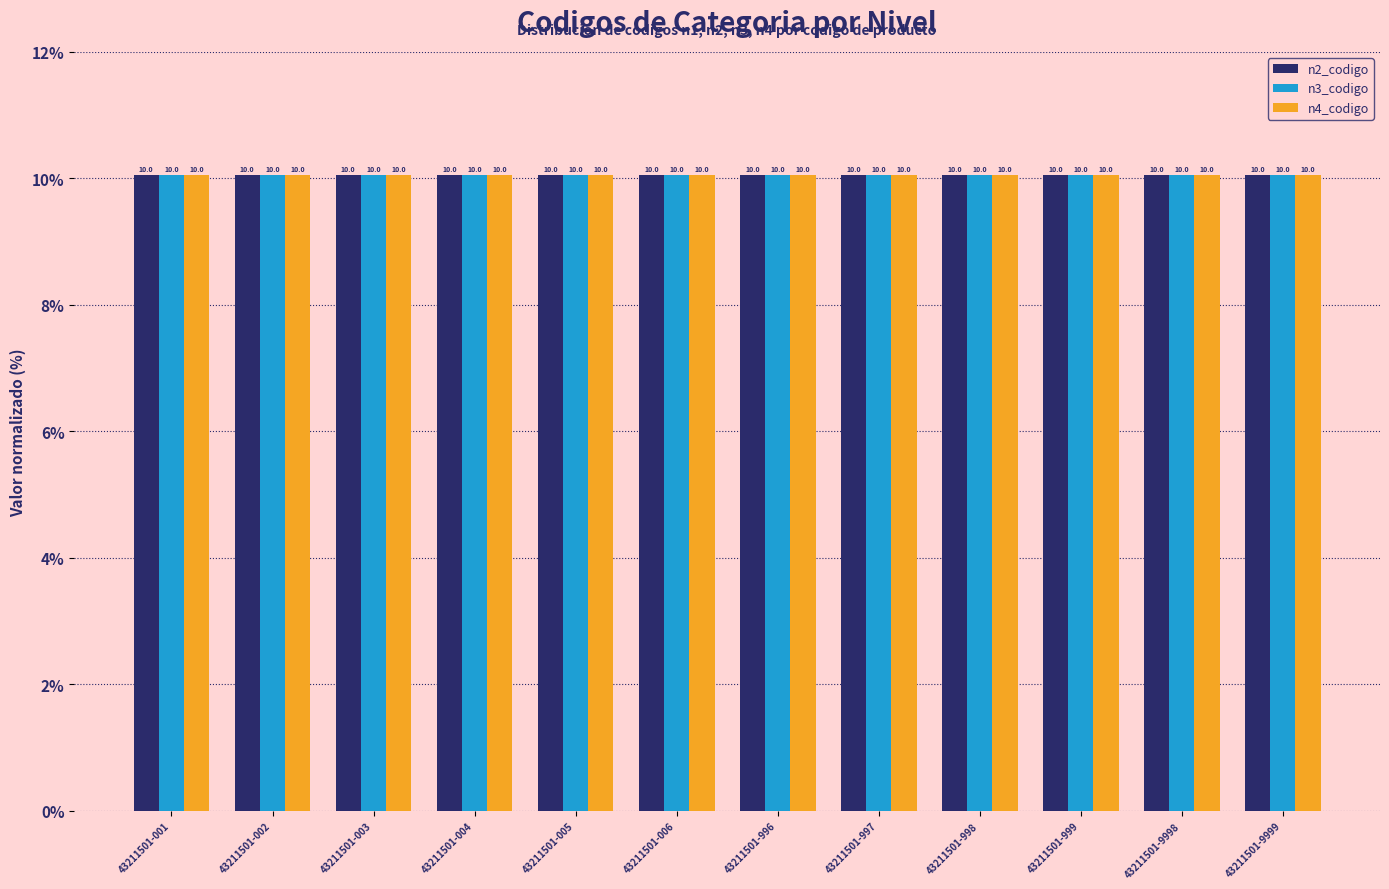

Read the n2_codigo value at 43211501-001.

10.0